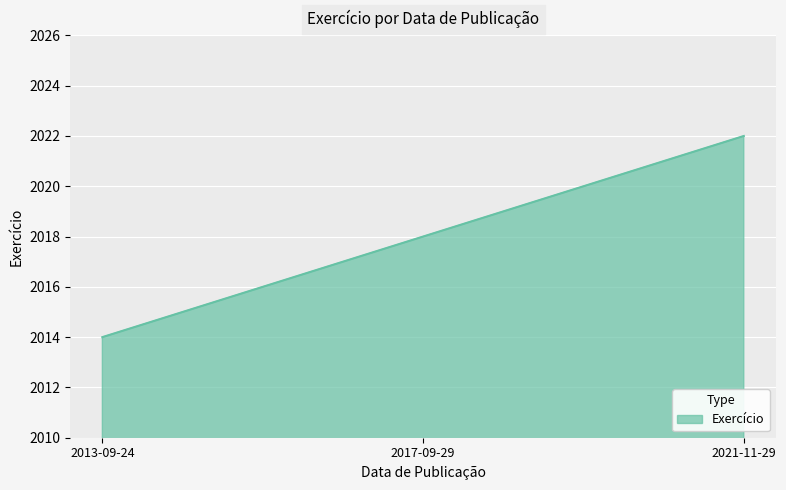

Rank the categories by value from lowest to highest.

2013-09-24, 2017-09-29, 2021-11-29